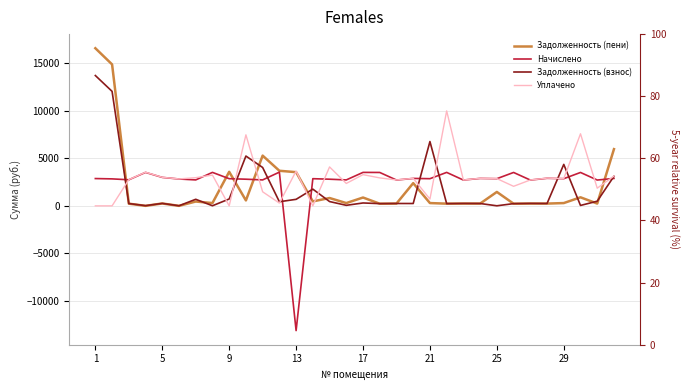

In Задолженность (взнос), how many points are lower than both neighbors (excluding endpoints)?

11